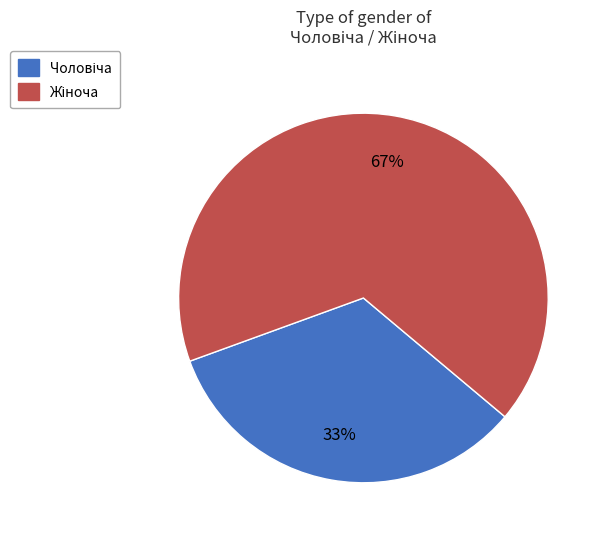

To the nearest percent, what is the average slice percentage?

50%